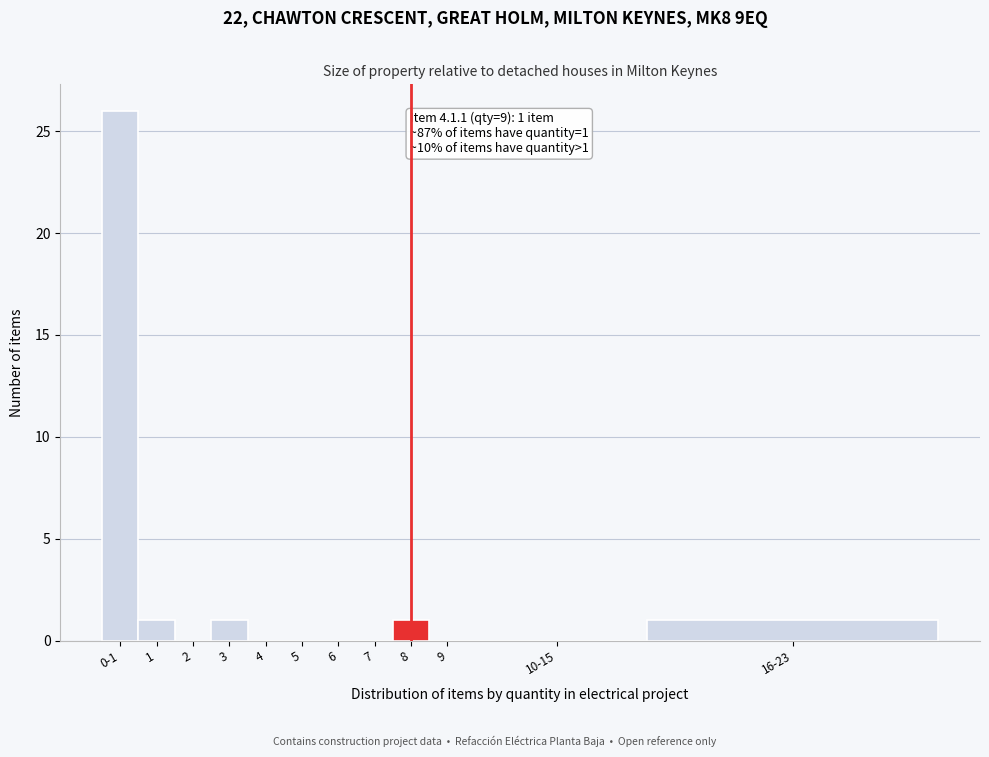

Reading left to right, extract all data points from this chart.

0-1=26	1=1	2=0	3=1	4=0	5=0	6=0	7=0	8=1	9=0	10-15=0	16-23=1